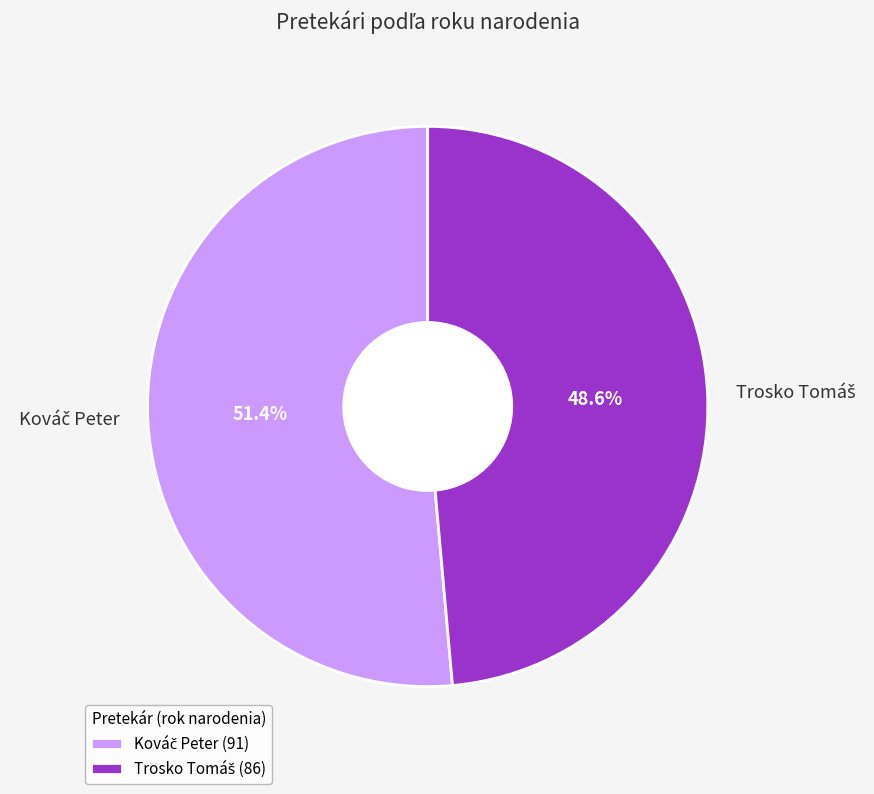

Is there a majority slice in this chart?

Yes